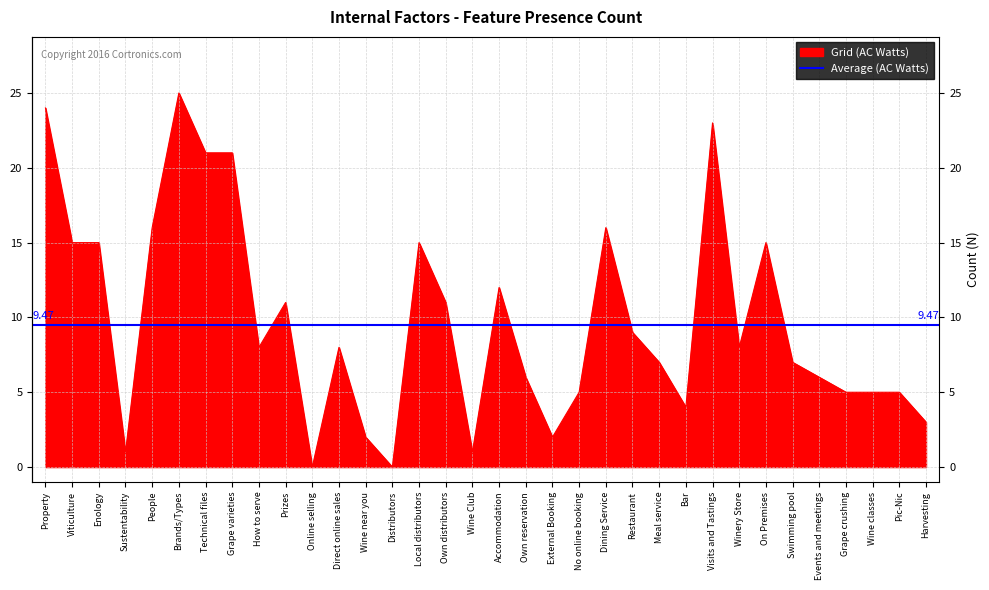

What is the change in value from Enology to Swimming pool?

-8